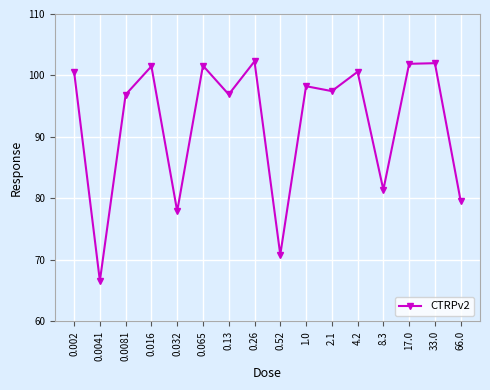

The chart shows a value of 81.4 at 8.3. True or false?

True